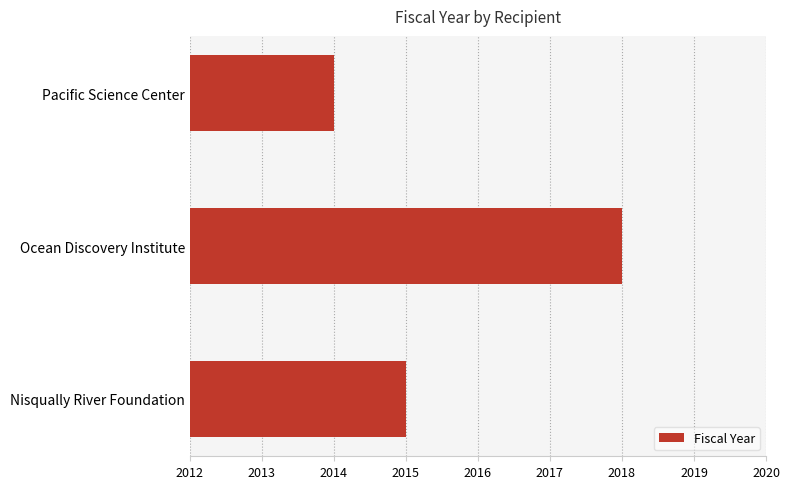

List the labels in order of value, smallest first.

Pacific Science Center, Nisqually River Foundation, Ocean Discovery Institute